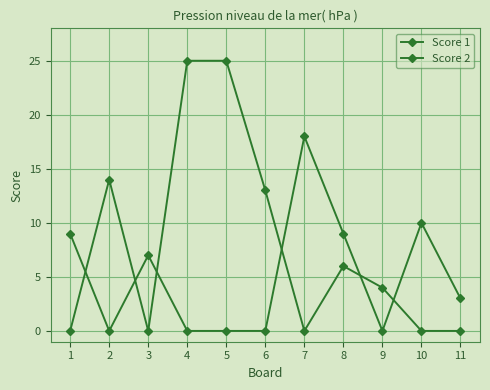

Which category has the lowest value across all series?

2